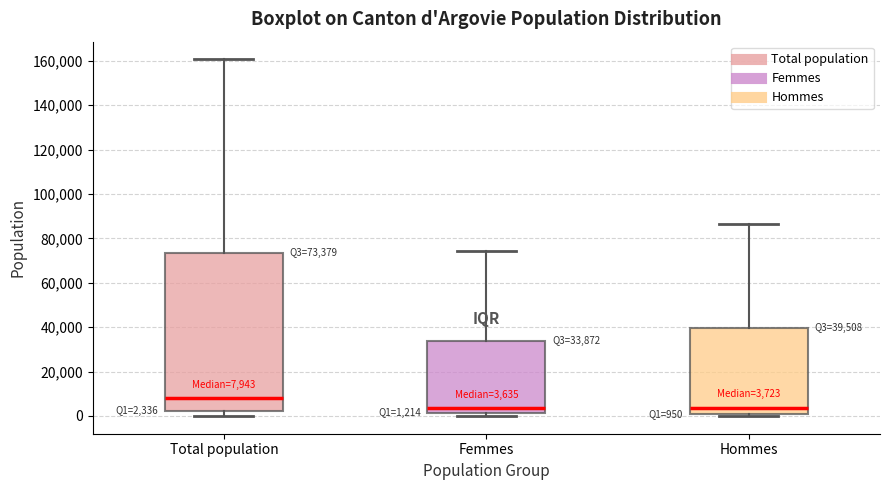

Comparing the boxes themselves (not the whiskers), which one is the tallest?

Total population